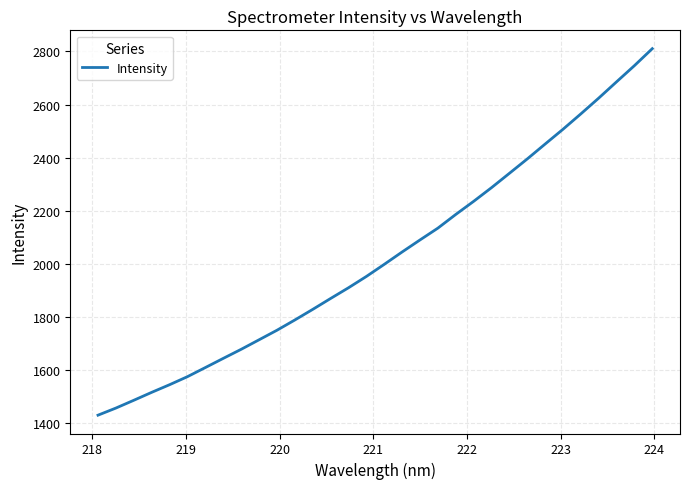

What is the sum of all values?

64867.9